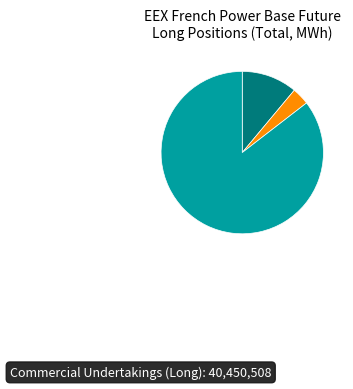

Does any single category account for the majority?

Yes